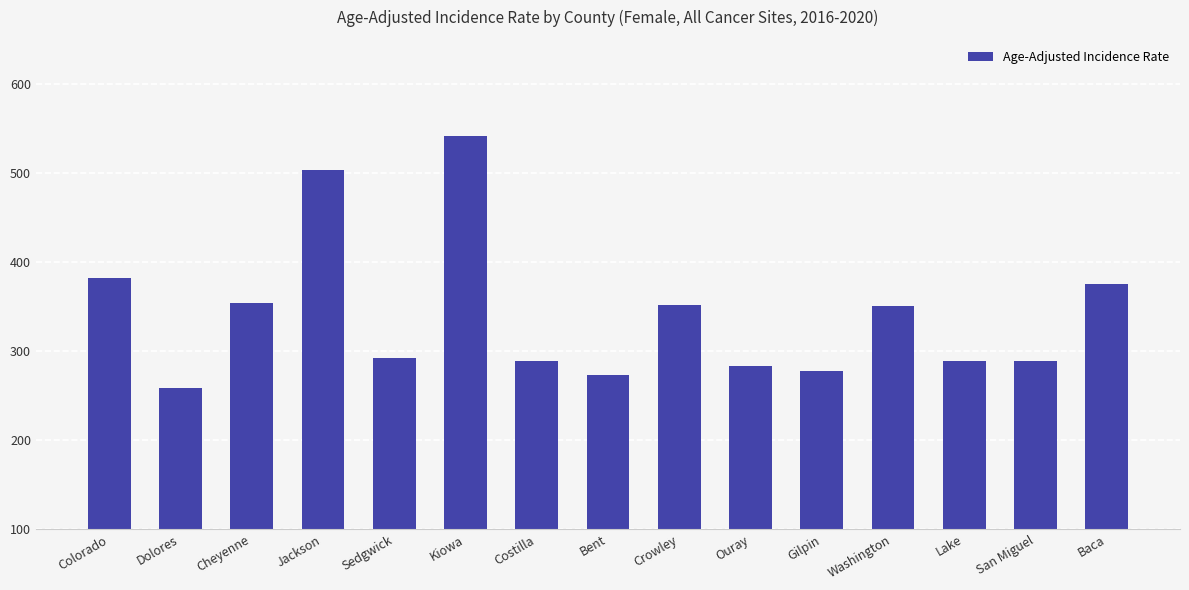

What is the sum of all values?

5112.7